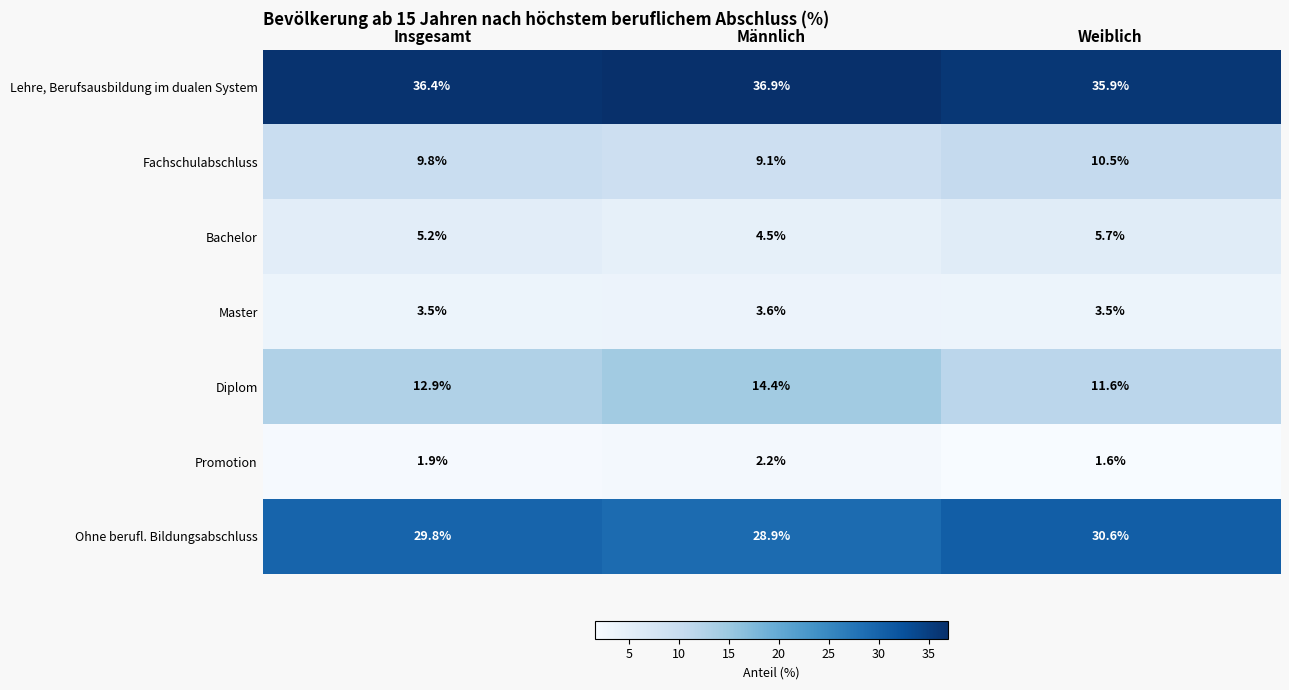

What is the sum of all Master values?

10.6